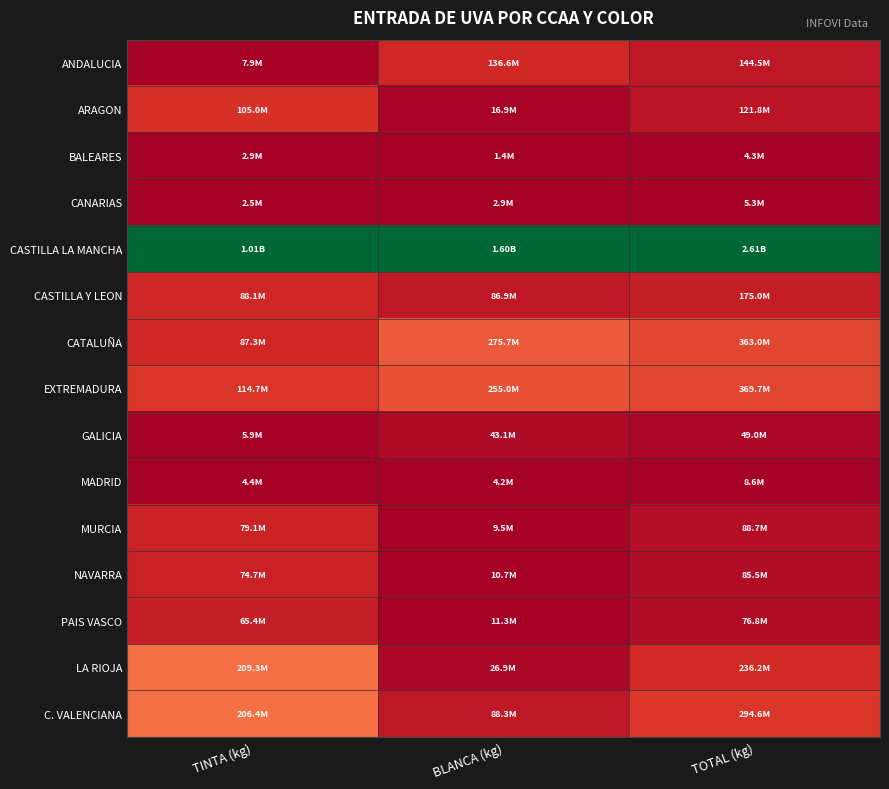

Reading right to left, transcribe all the data shown in this chart.

ANDALUCIA: TOTAL (kg)=0.1	BLANCA (kg)=0.1	TINTA (kg)=0.0
ARAGON: TOTAL (kg)=0.0	BLANCA (kg)=0.0	TINTA (kg)=0.1
BALEARES: TOTAL (kg)=0.0	BLANCA (kg)=0.0	TINTA (kg)=0.0
CANARIAS: TOTAL (kg)=0.0	BLANCA (kg)=0.0	TINTA (kg)=0.0
CASTILLA LA MANCHA: TOTAL (kg)=1.0	BLANCA (kg)=1.0	TINTA (kg)=1.0
CASTILLA Y LEON: TOTAL (kg)=0.1	BLANCA (kg)=0.1	TINTA (kg)=0.1
CATALUÑA: TOTAL (kg)=0.1	BLANCA (kg)=0.2	TINTA (kg)=0.1
EXTREMADURA: TOTAL (kg)=0.1	BLANCA (kg)=0.2	TINTA (kg)=0.1
GALICIA: TOTAL (kg)=0.0	BLANCA (kg)=0.0	TINTA (kg)=0.0
MADRID: TOTAL (kg)=0.0	BLANCA (kg)=0.0	TINTA (kg)=0.0
MURCIA: TOTAL (kg)=0.0	BLANCA (kg)=0.0	TINTA (kg)=0.1
NAVARRA: TOTAL (kg)=0.0	BLANCA (kg)=0.0	TINTA (kg)=0.1
PAIS VASCO: TOTAL (kg)=0.0	BLANCA (kg)=0.0	TINTA (kg)=0.1
LA RIOJA: TOTAL (kg)=0.1	BLANCA (kg)=0.0	TINTA (kg)=0.2
C. VALENCIANA: TOTAL (kg)=0.1	BLANCA (kg)=0.1	TINTA (kg)=0.2